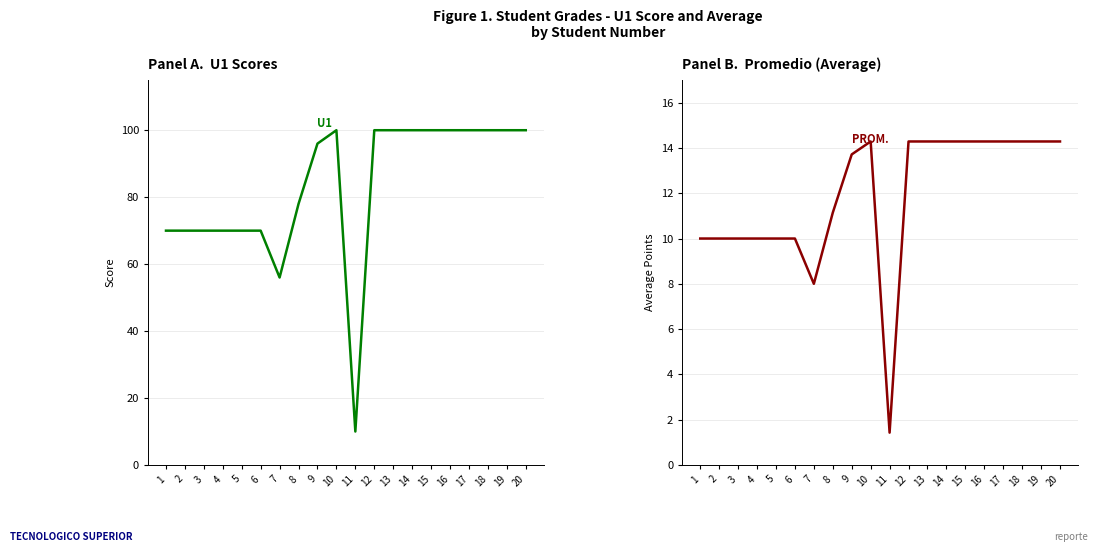

Where is the first local minimum for PROM.?

7